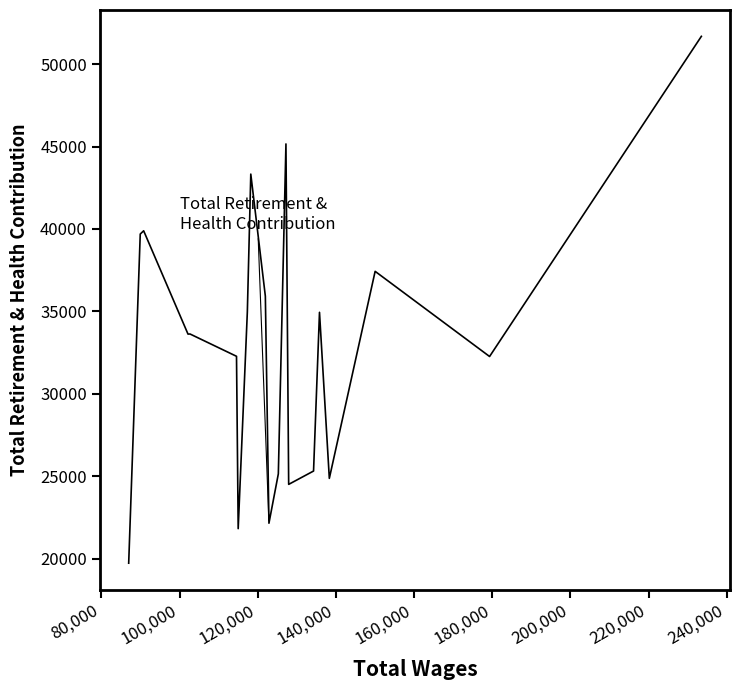

What is the difference between the maximum and minimum values?

31950